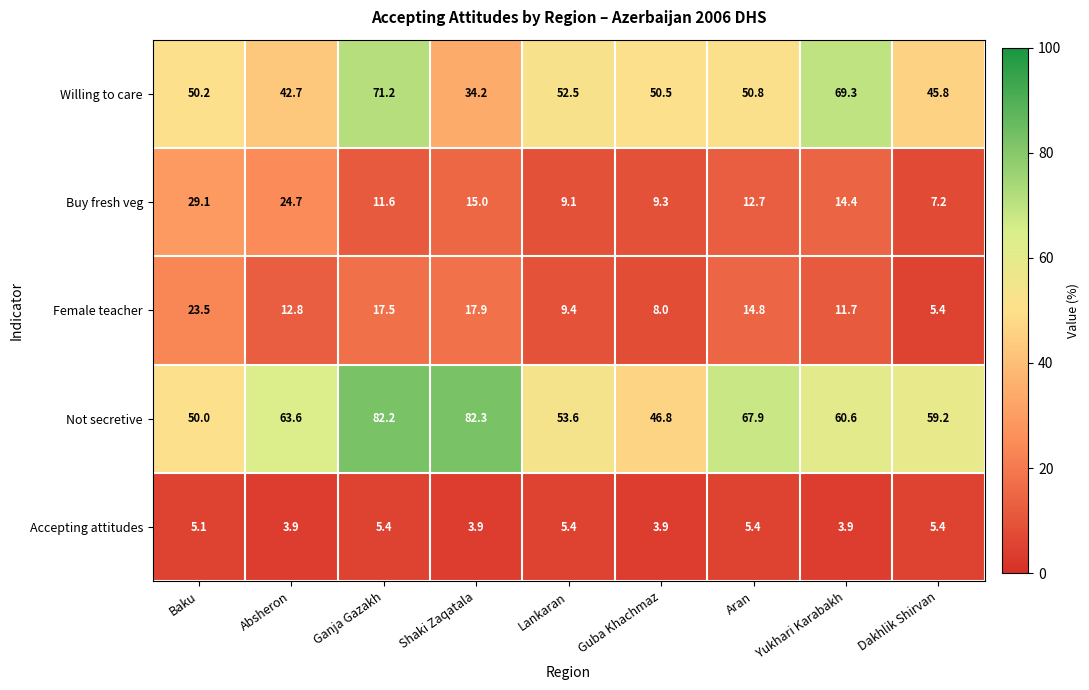

True or false: Willing to care has a value of 7.7 at Shaki Zaqatala.

False